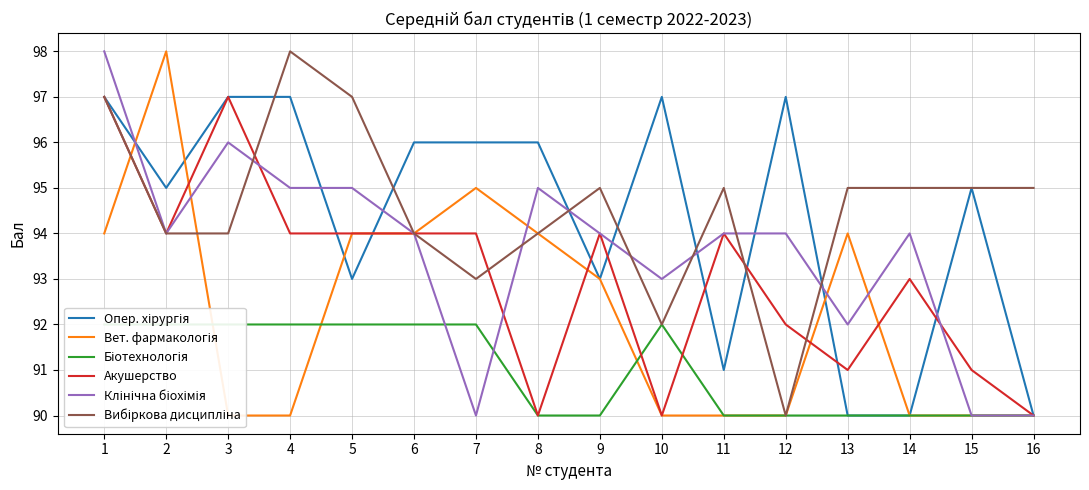

At which label is Вибіркова дисципліна closest to 94?

2